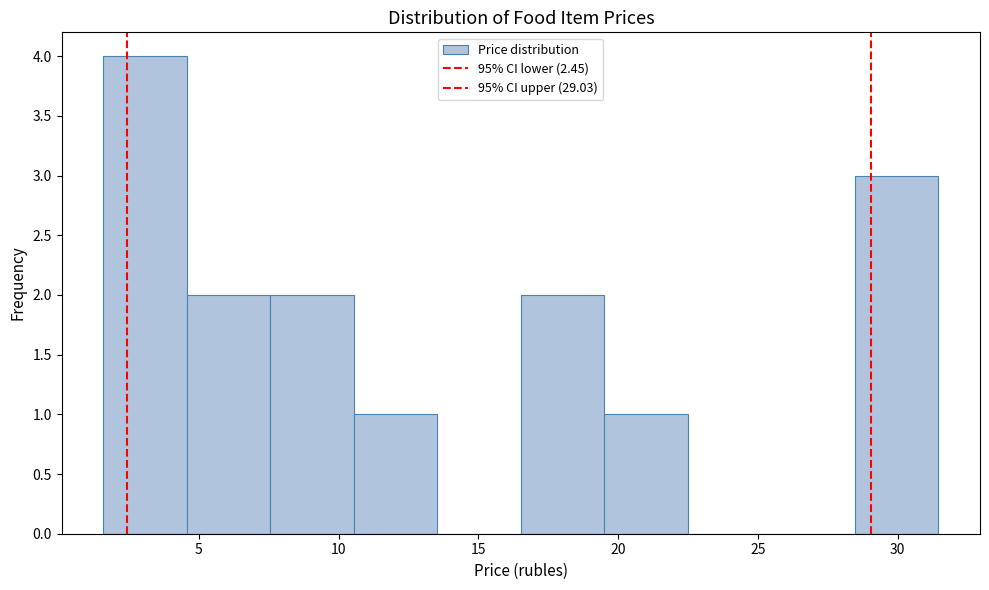

Which range on the x-axis has the tallest bar?

1.5 to 4.5